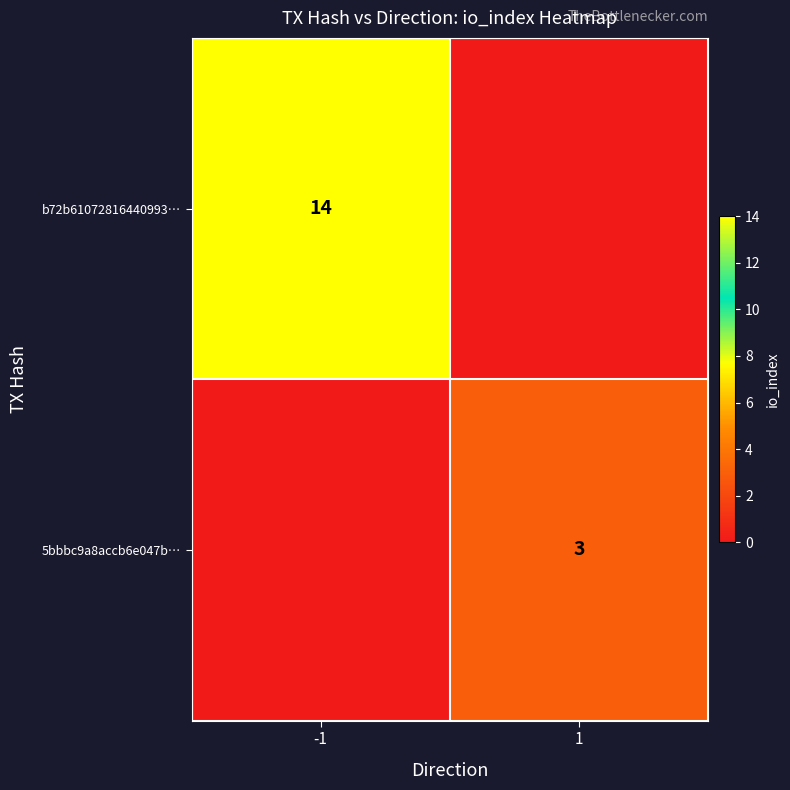

The value of b72b61072816440993… at -1 is 4. True or false?

False